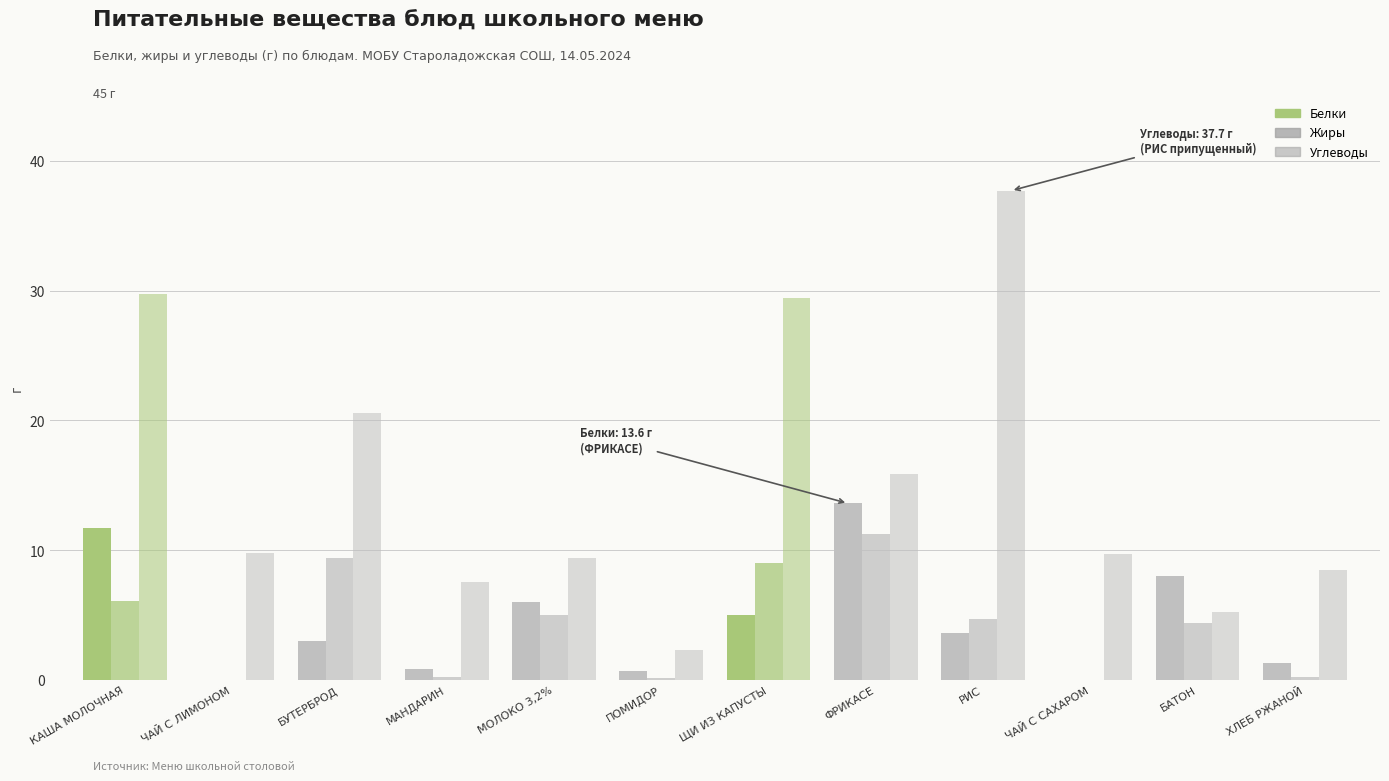

How many series are shown in this chart?

3